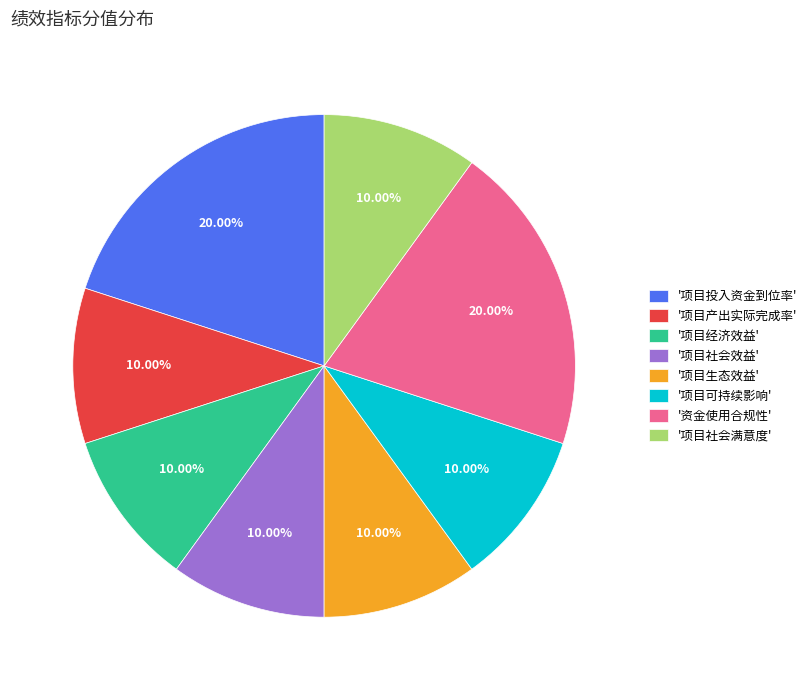

Does any single category account for the majority?

No